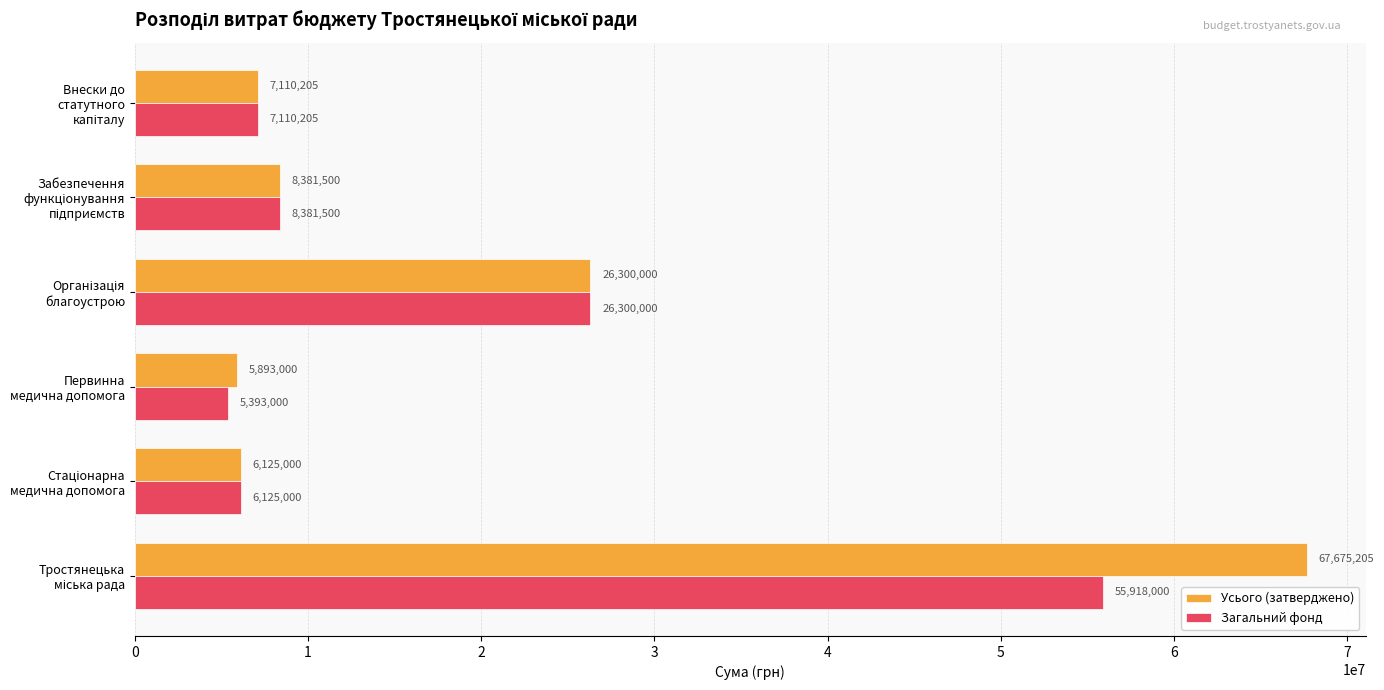

What is the lowest value of the Усього (затверджено) series?

5893000